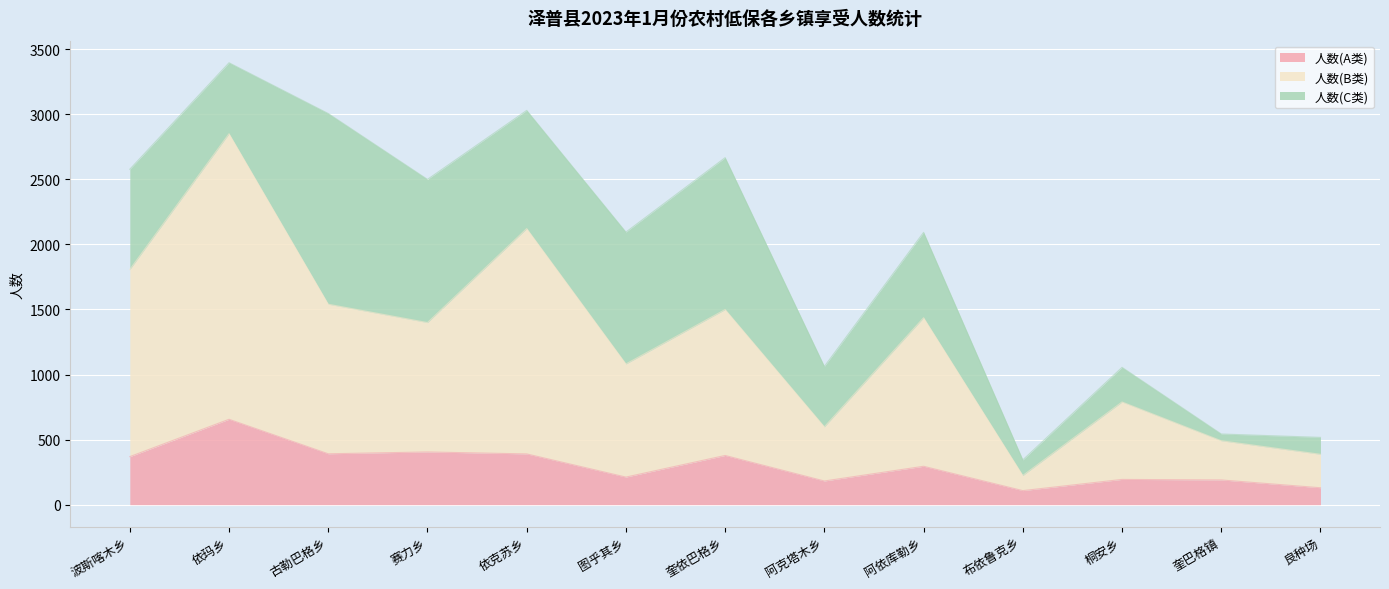

True or false: 人数(A类) has a value of 213 at 赛力乡.

False